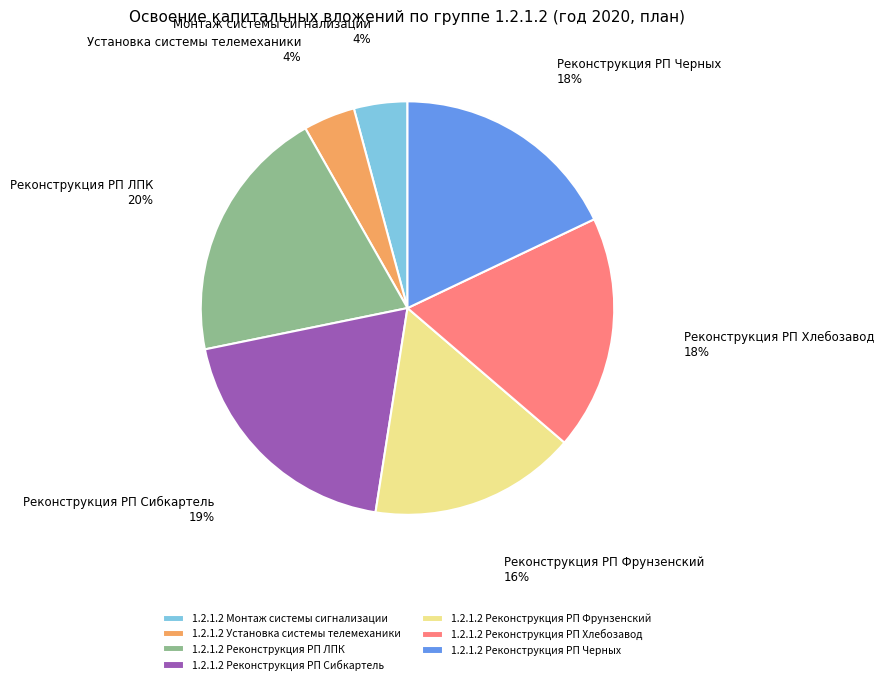

The 1.2.1.2 Монтаж системы сигнализации slice represents 11% of the pie. True or false?

False